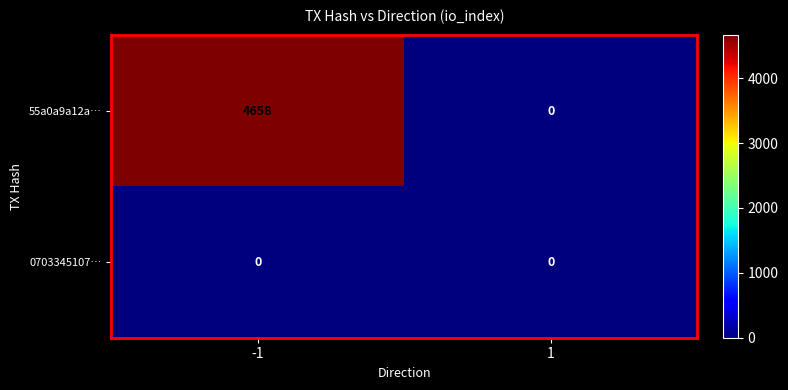

What is the total value across all series at -1?

4658